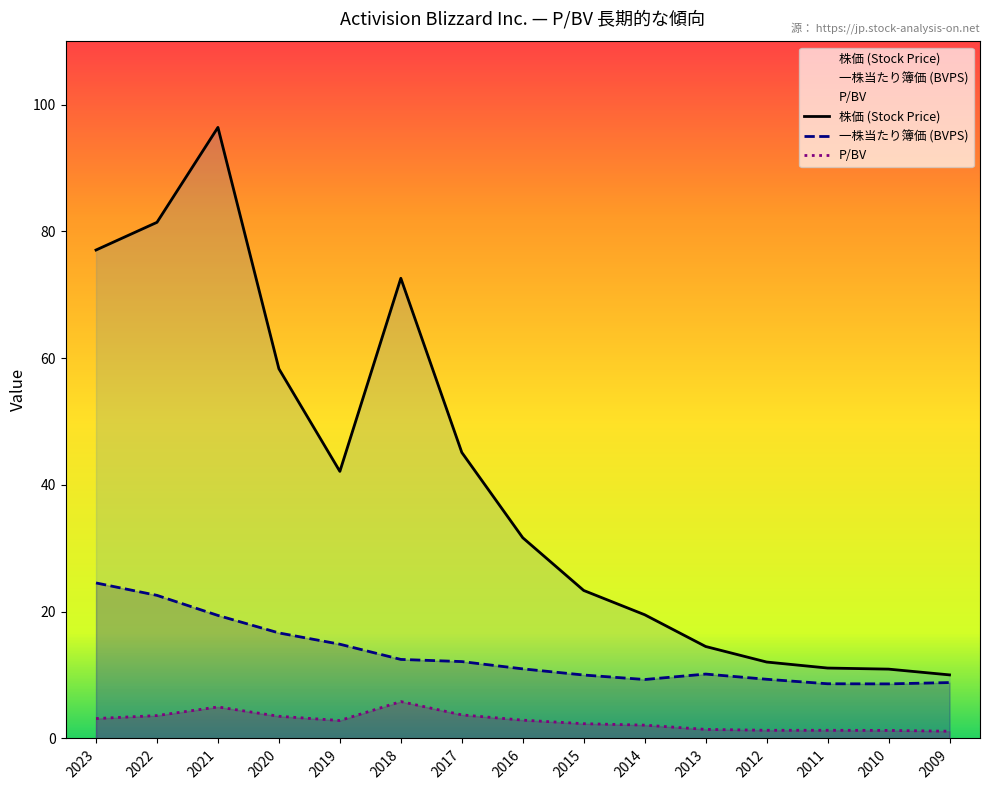

What is the spread (max minus min) of values at 2009?

8.9